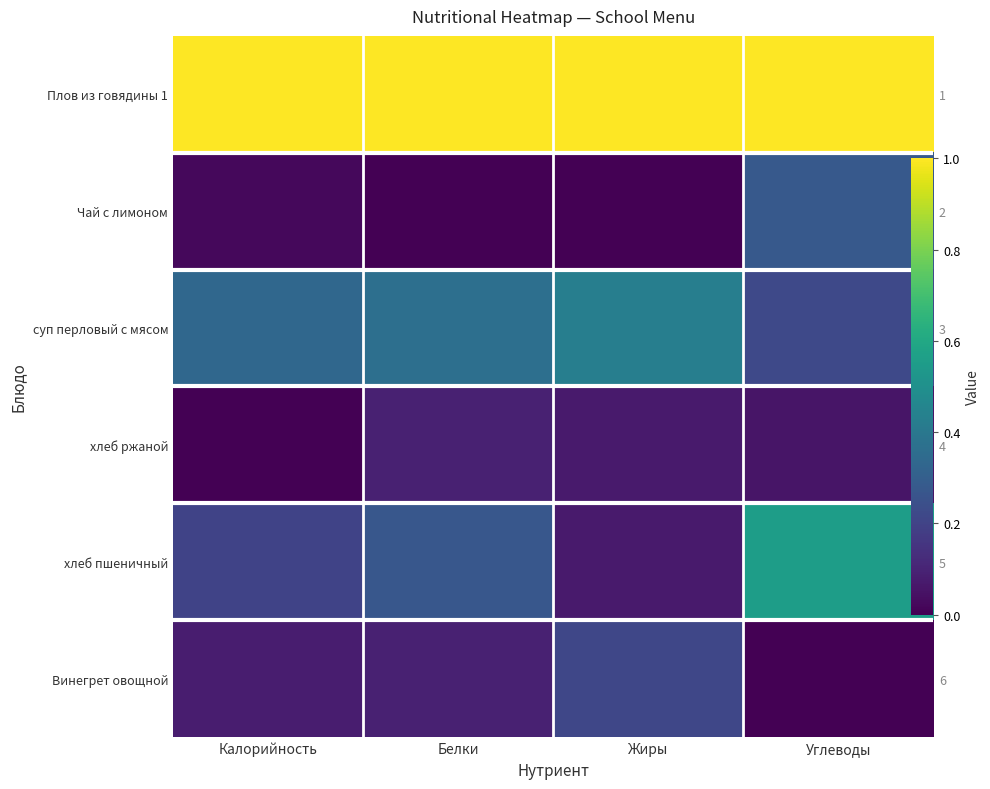

At which category is the sum across all series the highest?

Углеводы